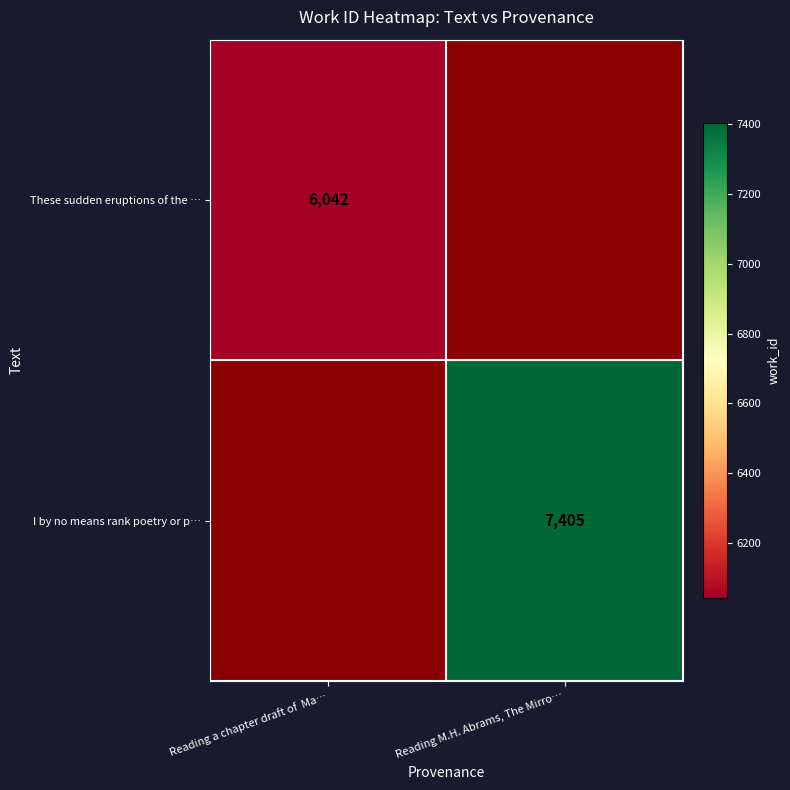

Is it true that I by no means rank poetry or p… equals 7405 at Reading M.H. Abrams, The Mirro…?

True